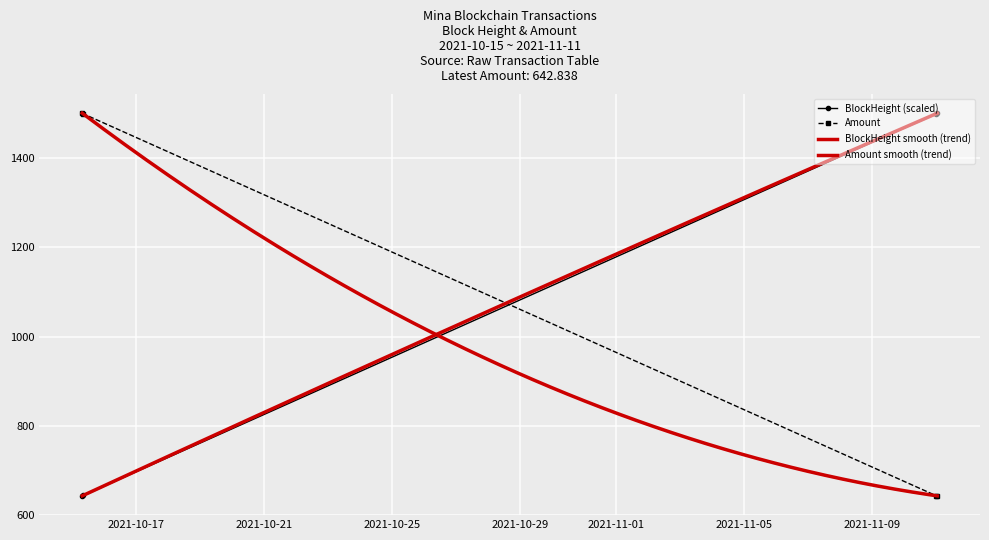

What is the difference between the highest and lowest values at 2021-11-11 01:06:00?

858.2